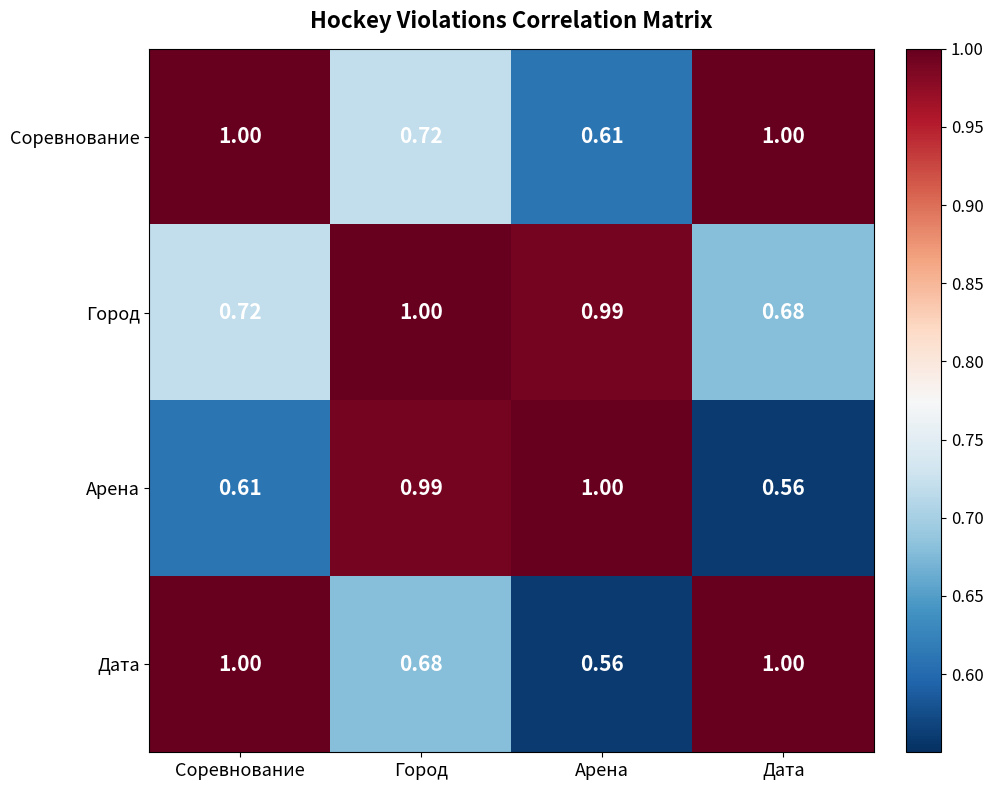

Where is Город nearest to the value 0?

Дата